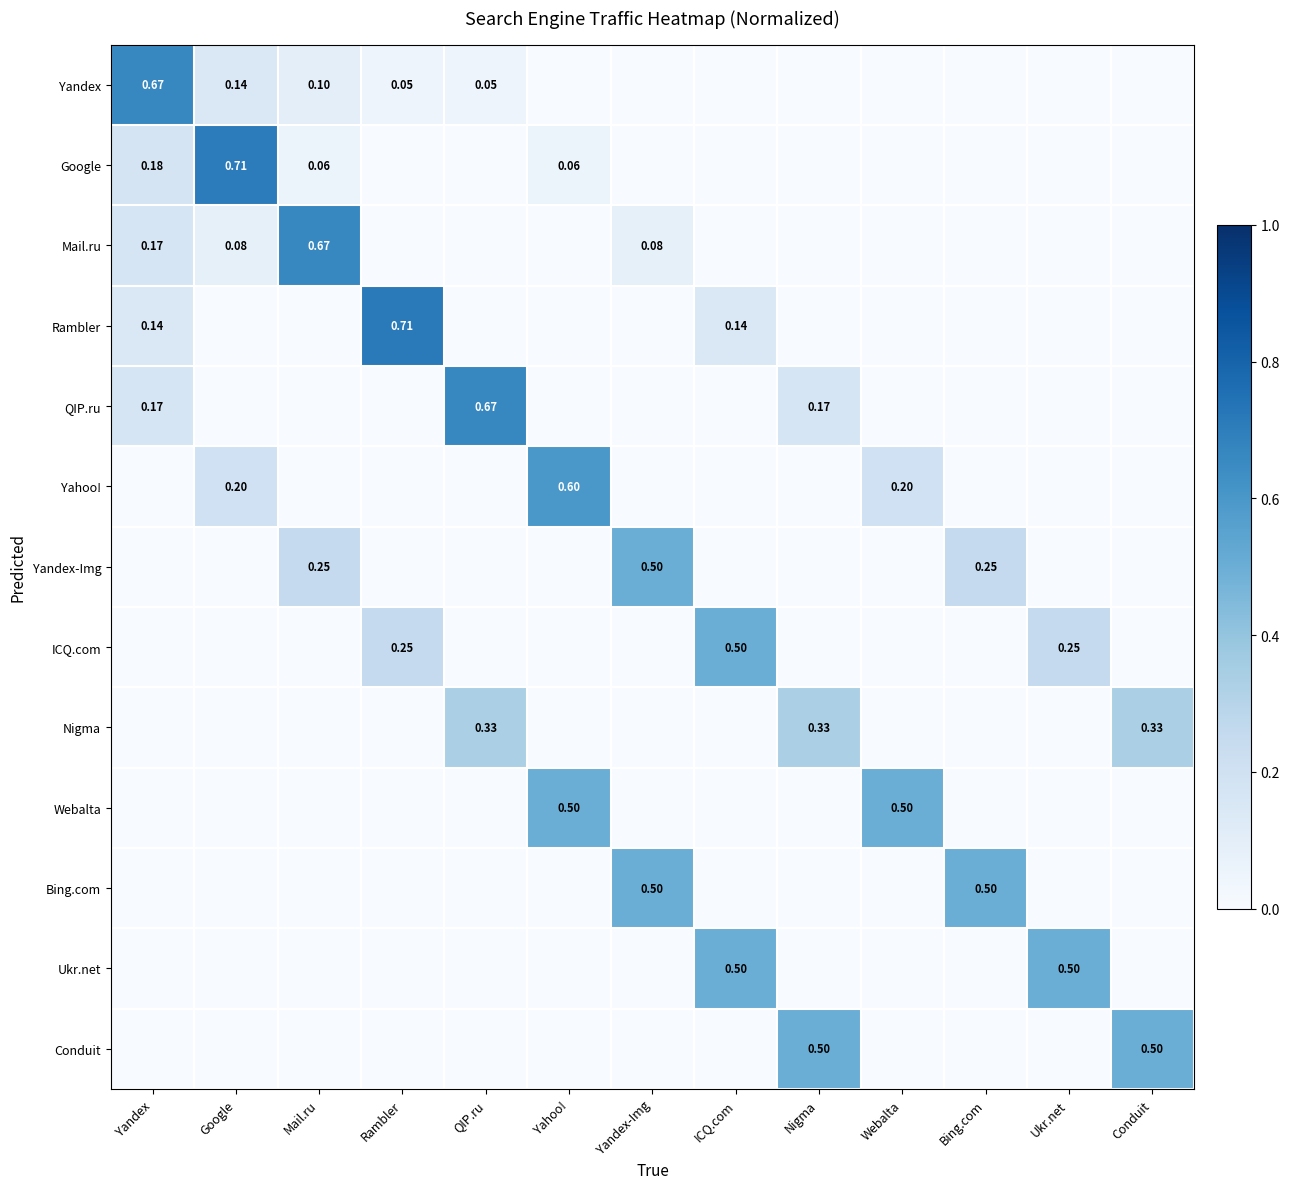

Is the value of Google at Yandex greater than the value of Yandex at Mail.ru?

Yes